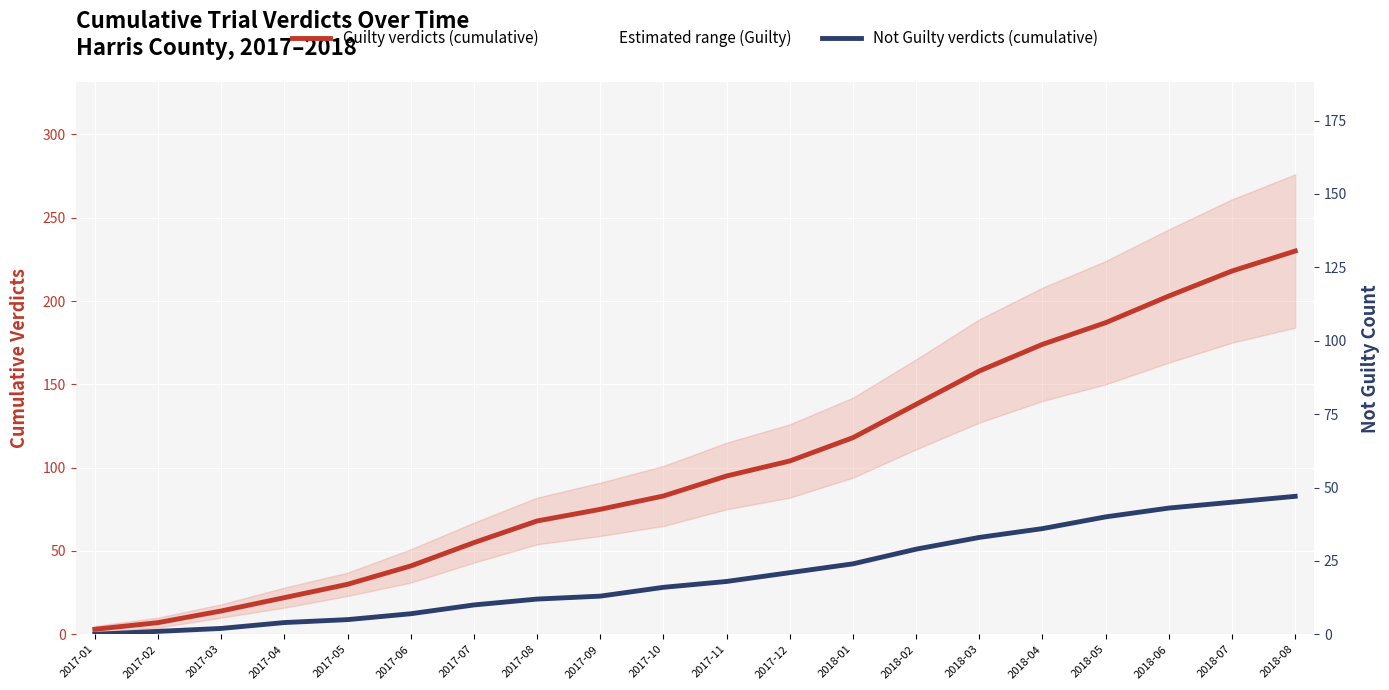

Reading left to right, transcribe all the data shown in this chart.

Guilty verdicts (cumulative): 3	7	14	22	30	41	55	68	75	83	95	104	118	138	158	174	187	203	218	230
Not Guilty verdicts (cumulative): 0	1	2	4	5	7	10	12	13	16	18	21	24	29	33	36	40	43	45	47